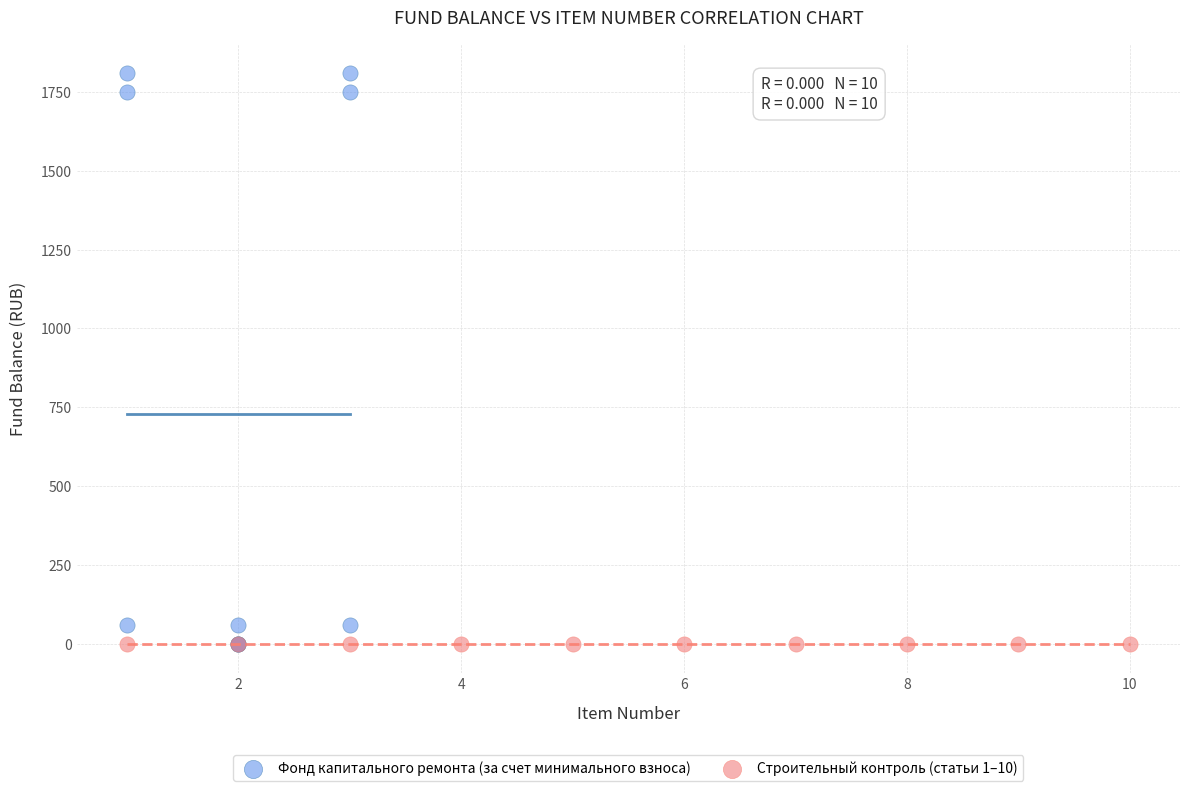

What are all the series names shown in the legend?

Фонд капитального ремонта (за счет минимального взноса), Строительный контроль (статьи 1–10)